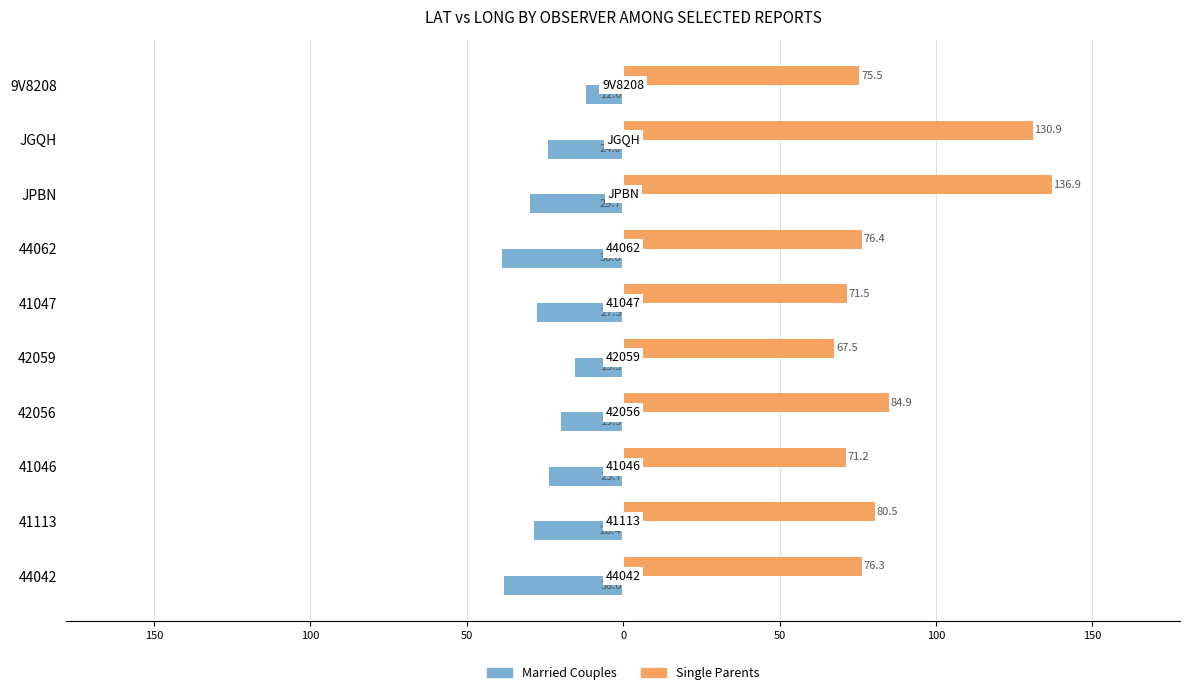

What are all the series names shown in the legend?

Married Couples, Single Parents